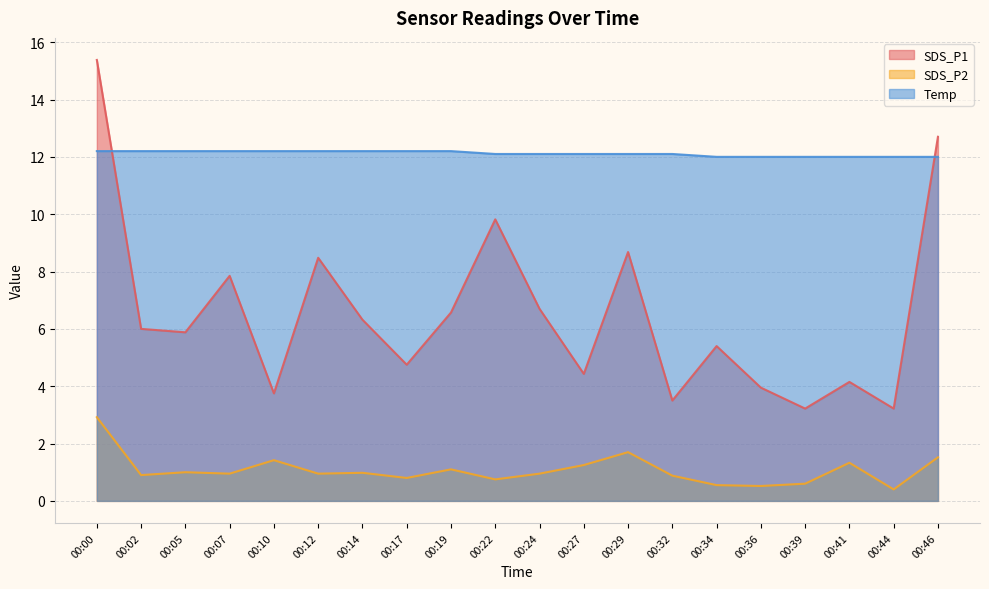

True or false: SDS_P1 and SDS_P2 cross at least once.

False